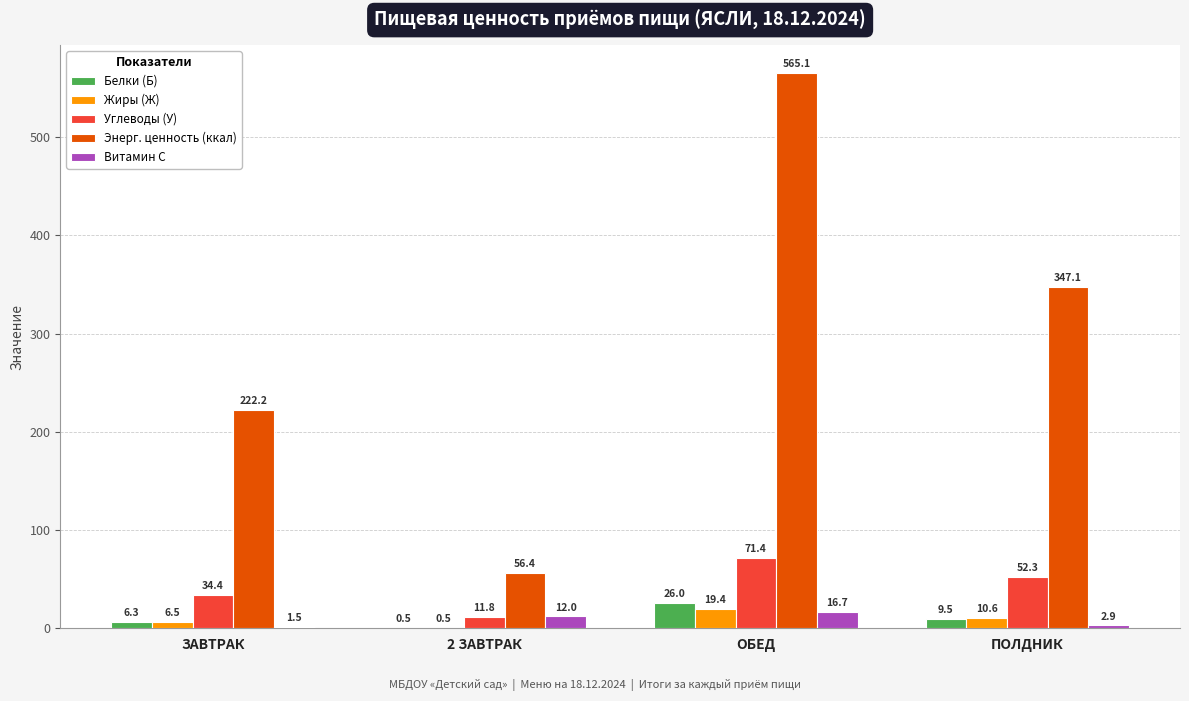

Which series has the largest total across all categories?

Энерг. ценность (ккал)